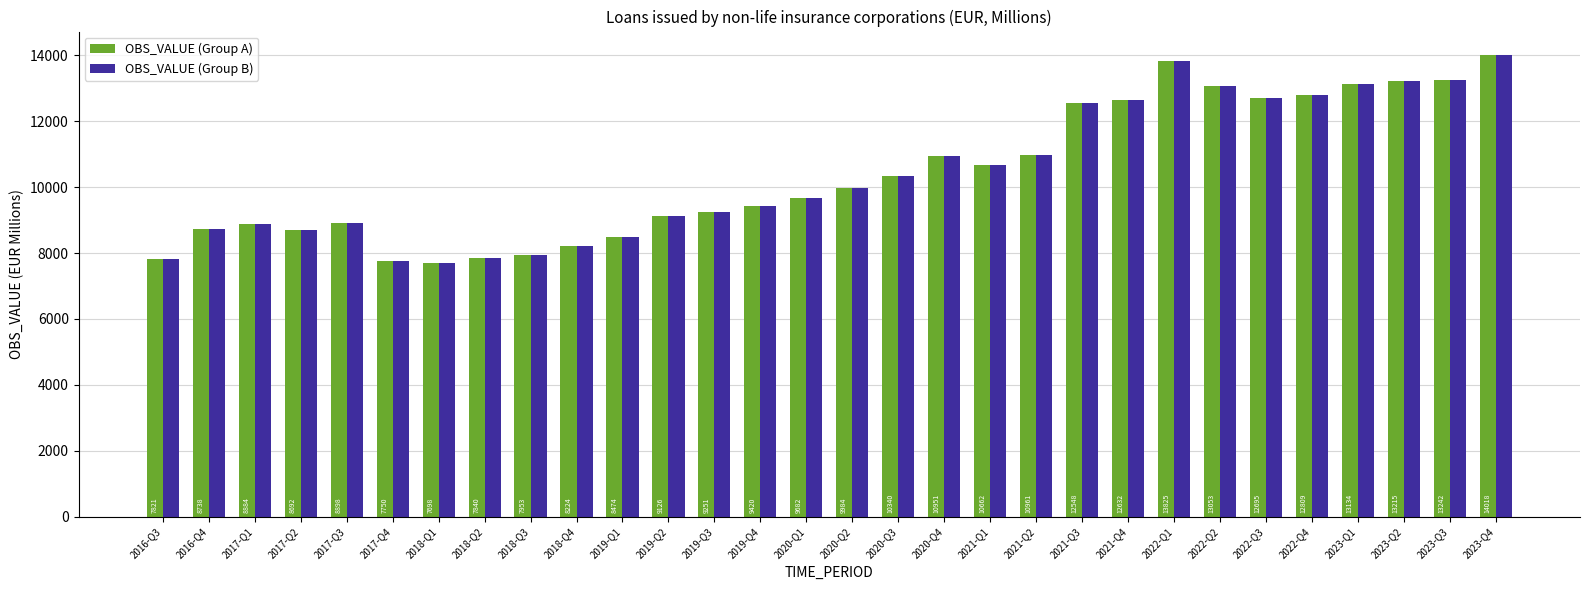

Rank the categories by OBS_VALUE (Group A) value from lowest to highest.

2018-Q1, 2017-Q4, 2016-Q3, 2018-Q2, 2018-Q3, 2018-Q4, 2019-Q1, 2017-Q2, 2016-Q4, 2017-Q1, 2017-Q3, 2019-Q2, 2019-Q3, 2019-Q4, 2020-Q1, 2020-Q2, 2020-Q3, 2021-Q1, 2020-Q4, 2021-Q2, 2021-Q3, 2021-Q4, 2022-Q3, 2022-Q4, 2022-Q2, 2023-Q1, 2023-Q2, 2023-Q3, 2022-Q1, 2023-Q4